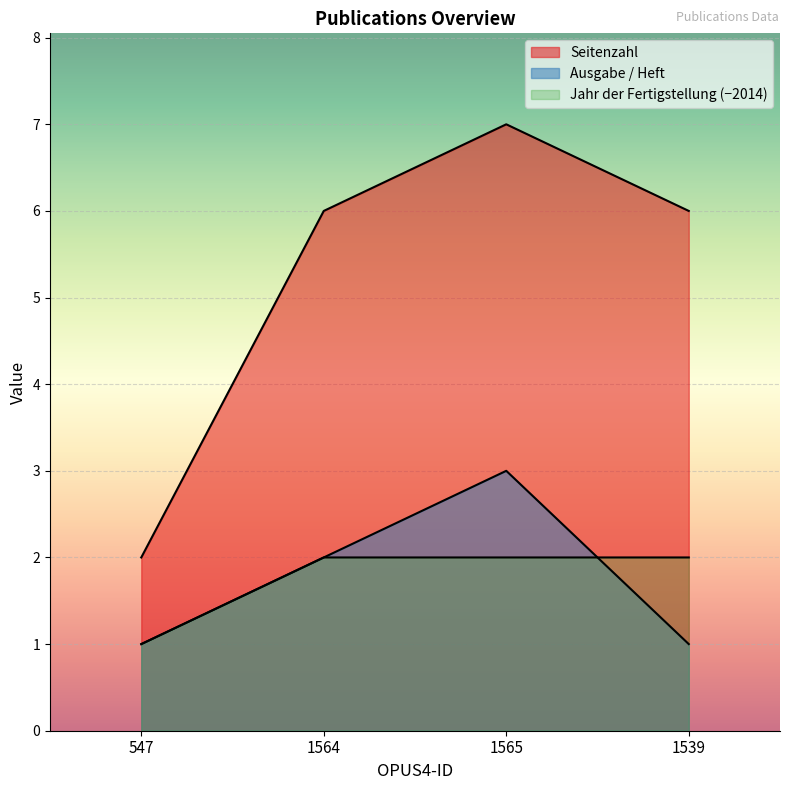

What is the difference between the highest and lowest values at 1565?

5